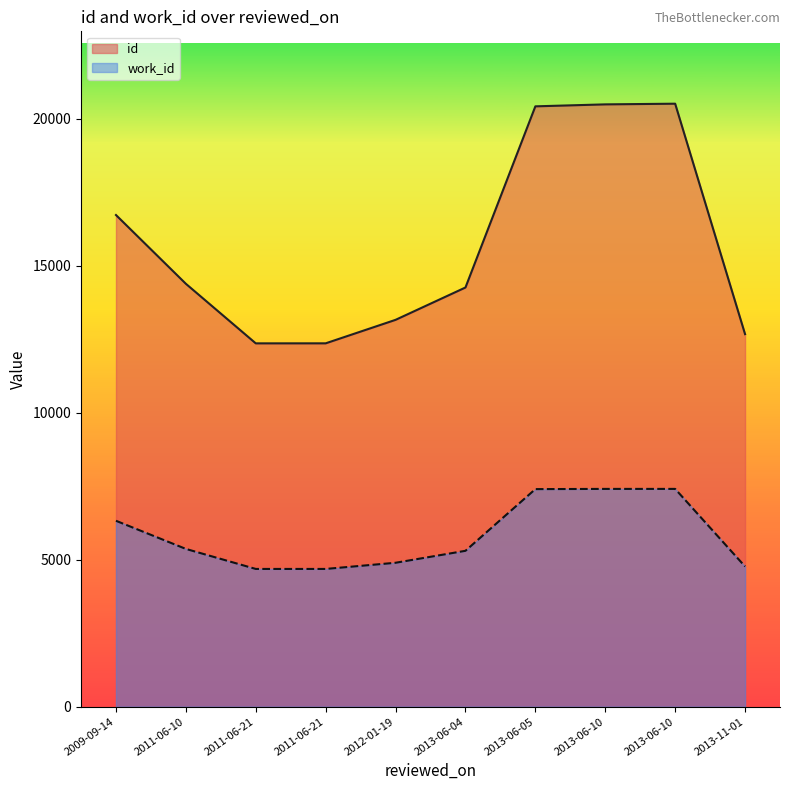

At how many categories does at least one series exceed 18044?

3